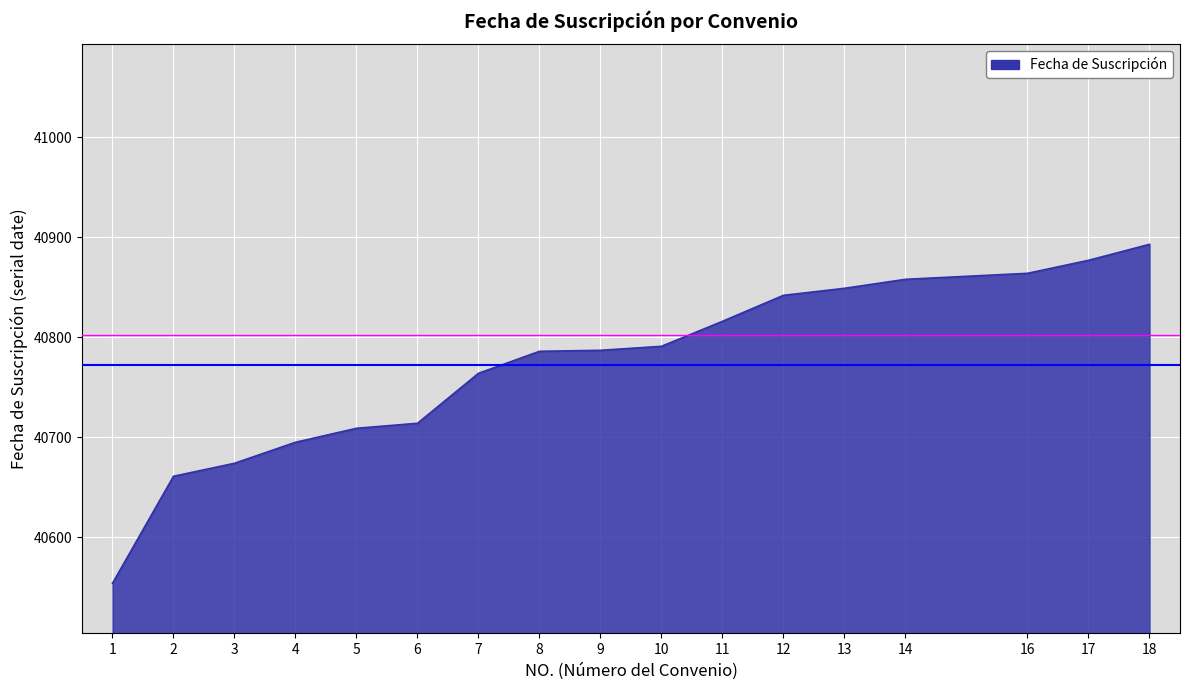

What is the change in value from 7 to 8?

+22